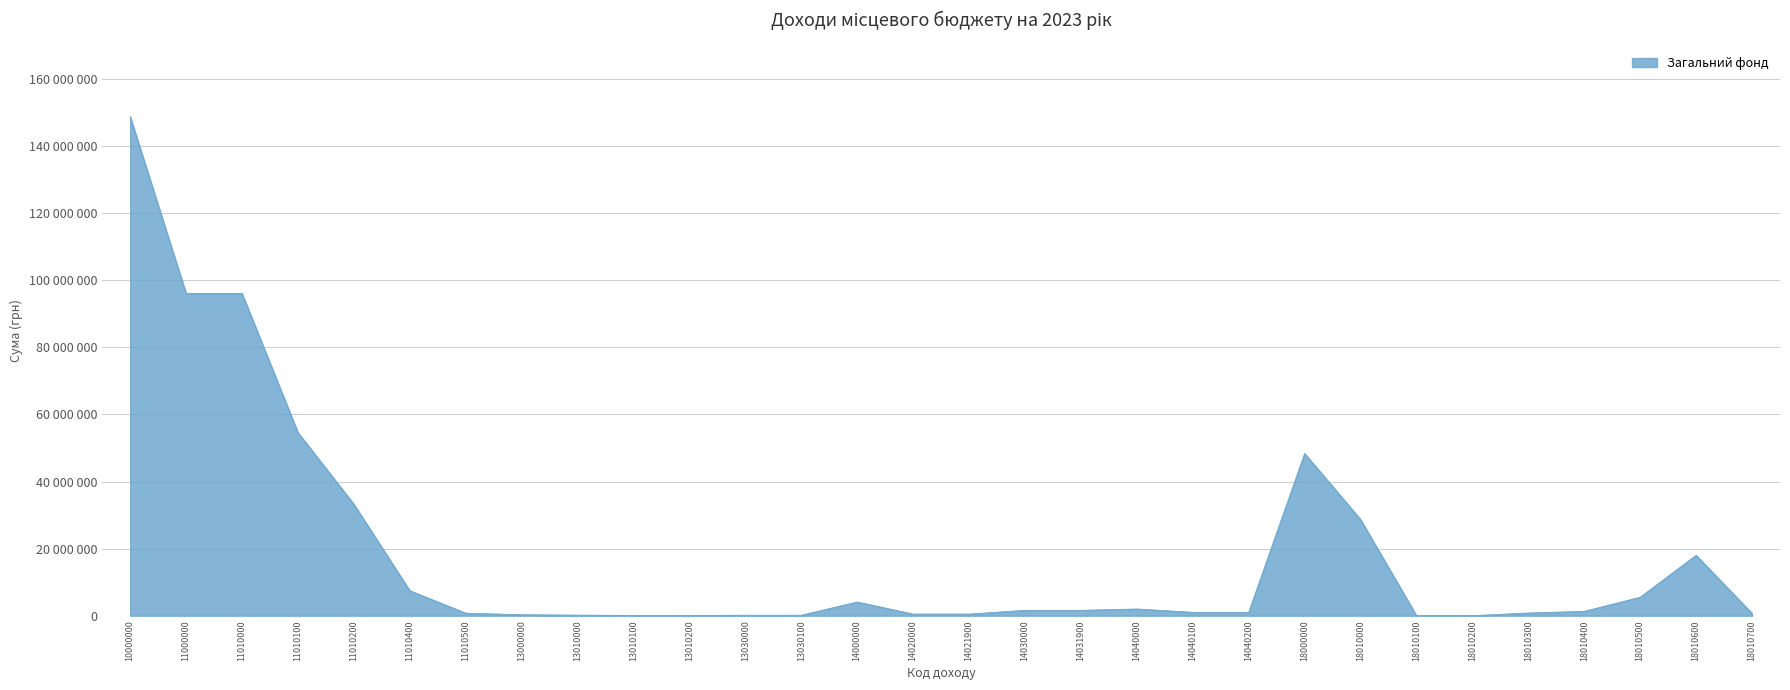

List the labels in order of value, smallest first.

18010100, 18010200, 13010100, 13010200, 13030000, 13030100, 13010000, 13000000, 14020000, 14021900, 18010700, 11010500, 18010300, 14040100, 14040200, 18010400, 14030000, 14031900, 14040000, 14000000, 18010500, 11010400, 18010600, 18010000, 11010200, 18000000, 11010100, 11000000, 11010000, 10000000